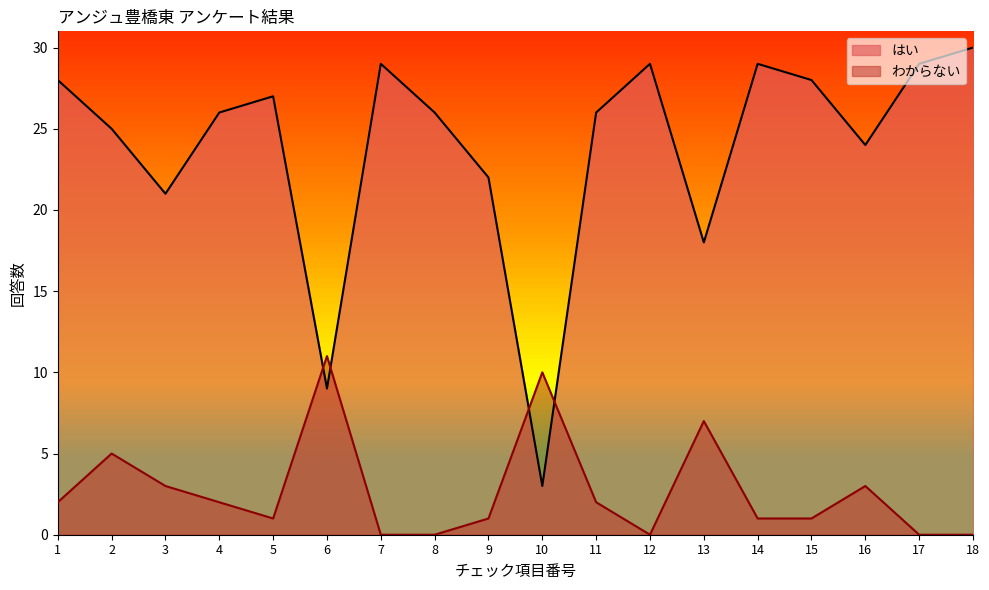

Is the value of はい at 16 greater than the value of わからない at 17?

Yes